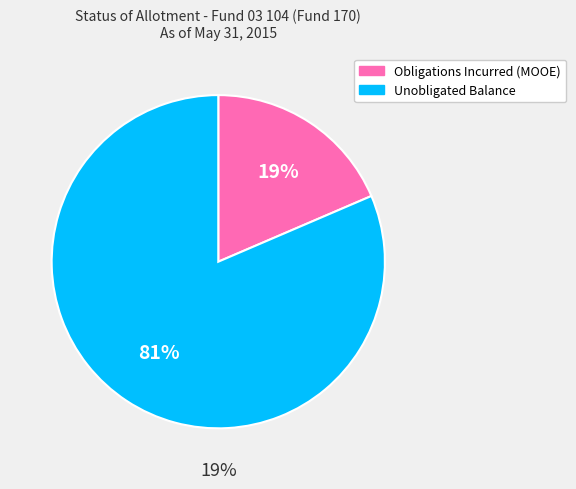

Combined, do MOOE and Unobligated account for over 50%?

Yes